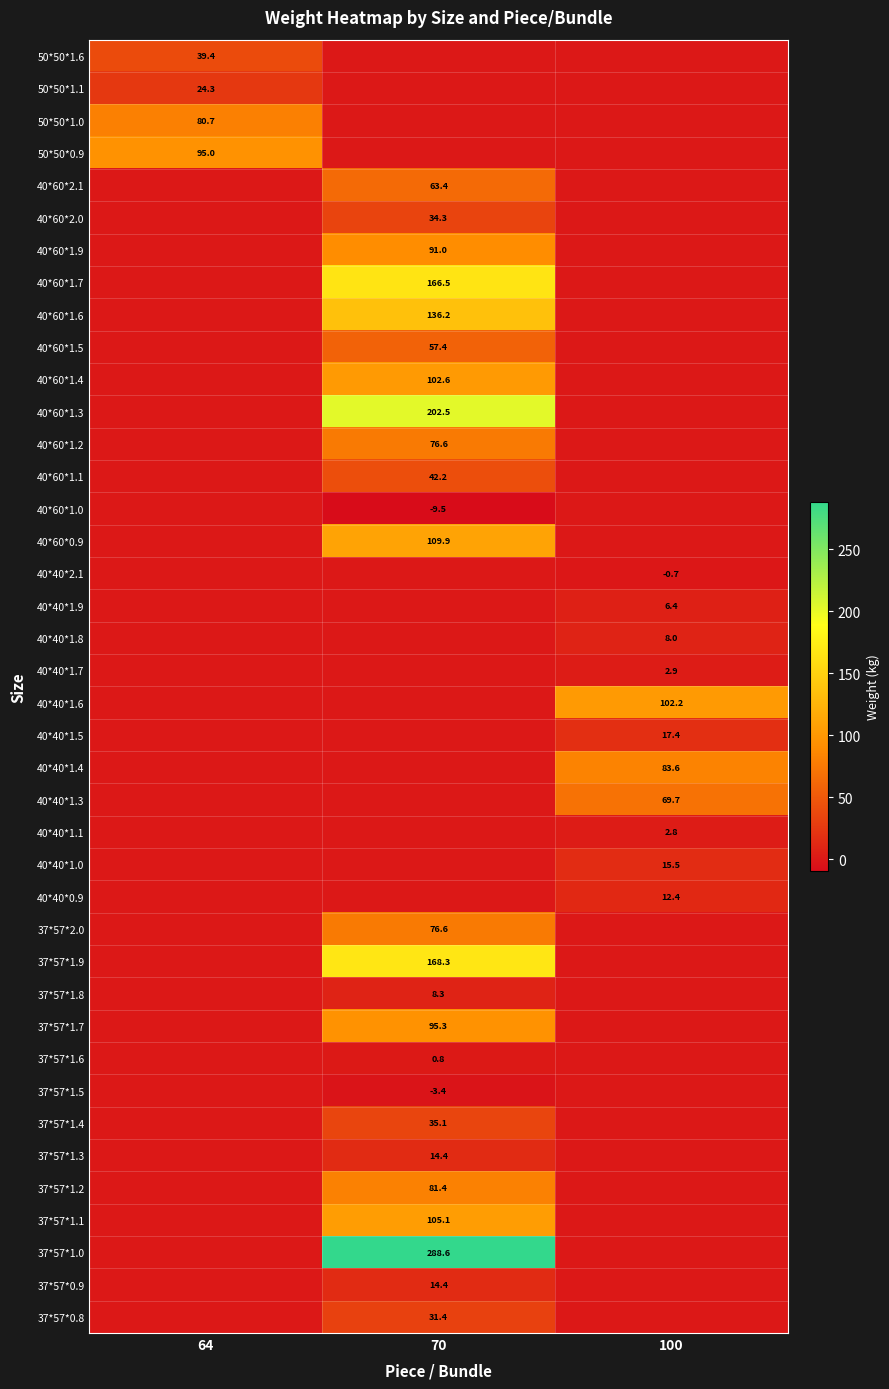

The 40*60*1.0 series shows -9.5 at 70. True or false?

True